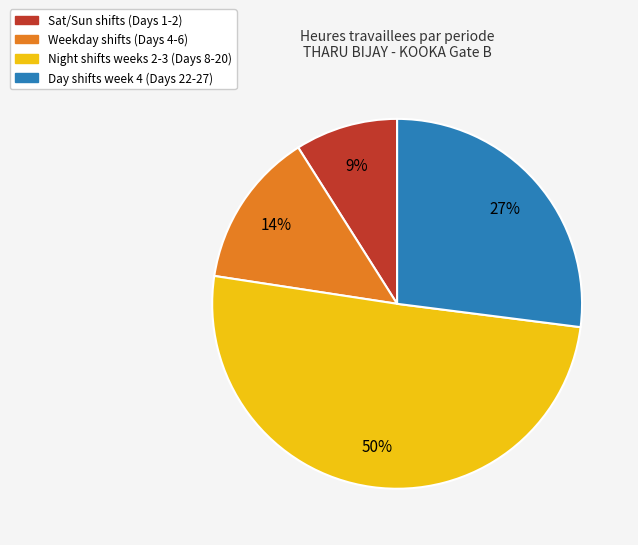

To the nearest percent, what is the average slice percentage?

25%